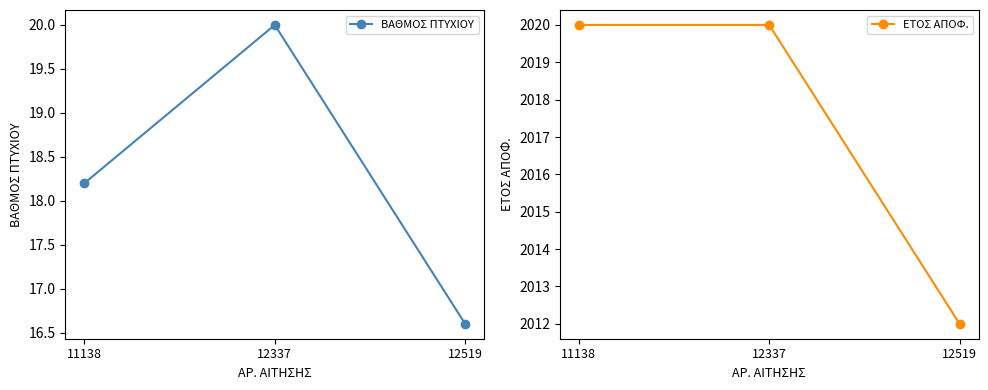

What are all the series names shown in the legend?

ΒΑΘΜΟΣ ΠΤΥΧΙΟΥ, ΕΤΟΣ ΑΠΟΦ.